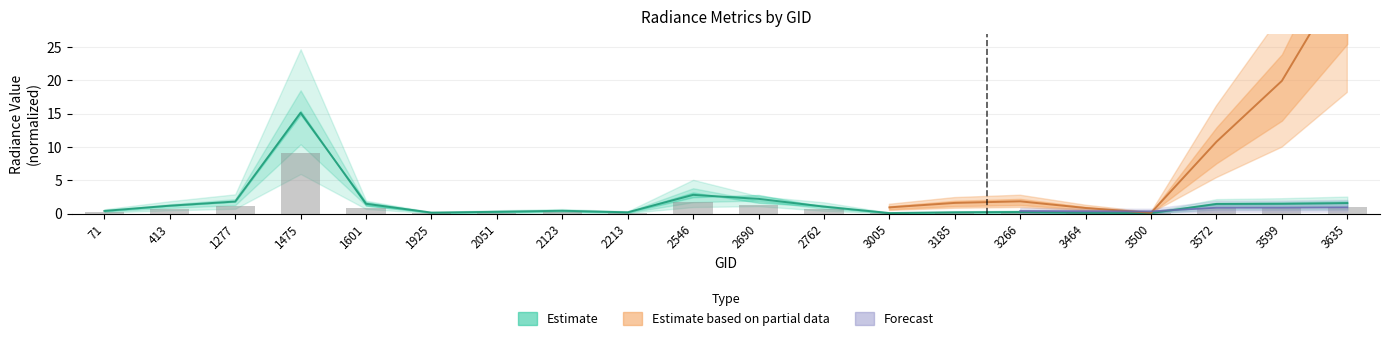

Is the value of rade9_aggzone_norm at 3266 greater than the value of rade9_mult_nadir_norm at 3500?

Yes